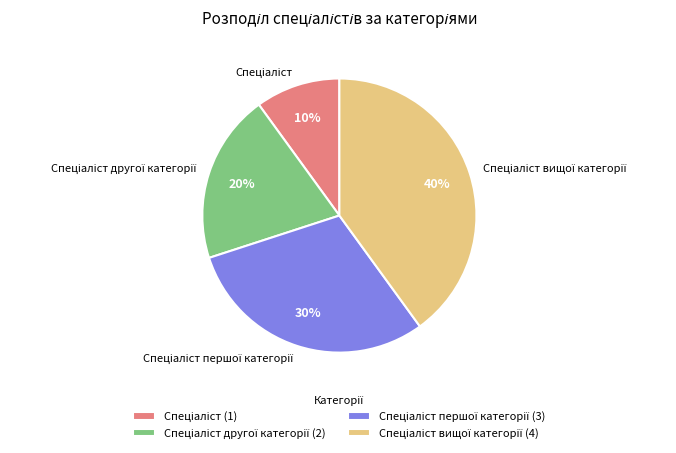

Does any single category account for the majority?

No